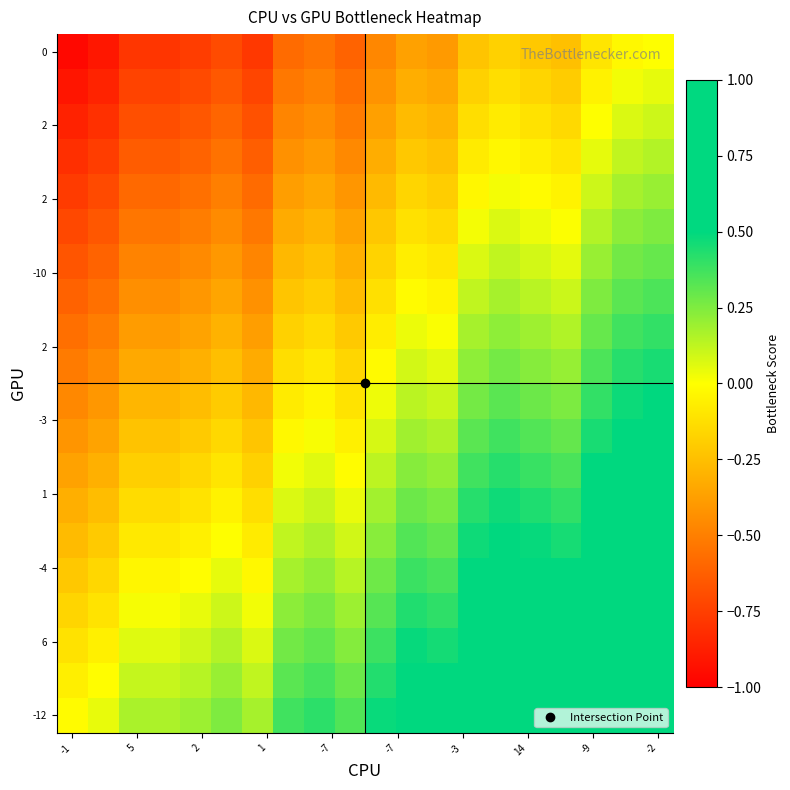

Count the number of categories in the chart.

20